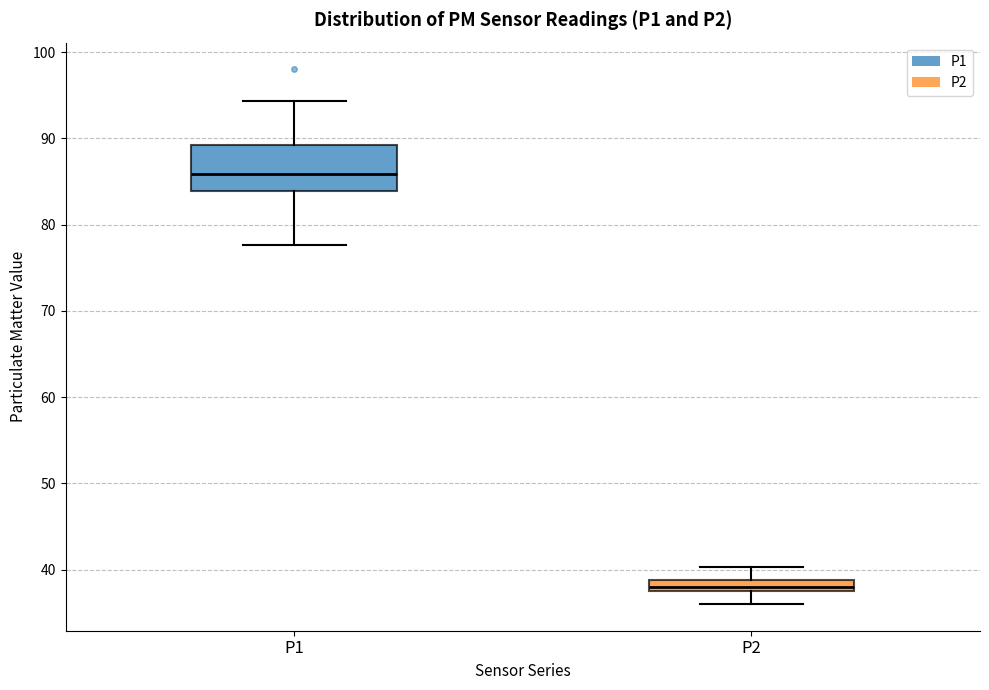

Which box has the lowest median line?

P2